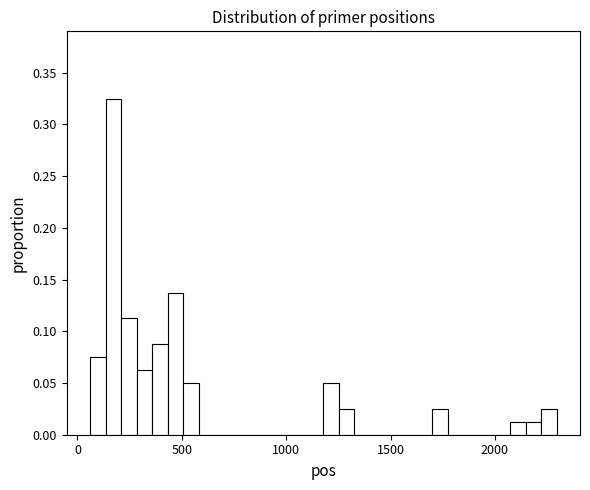

Read against the x-axis, roughly where is the centre of the tallest bar?

150